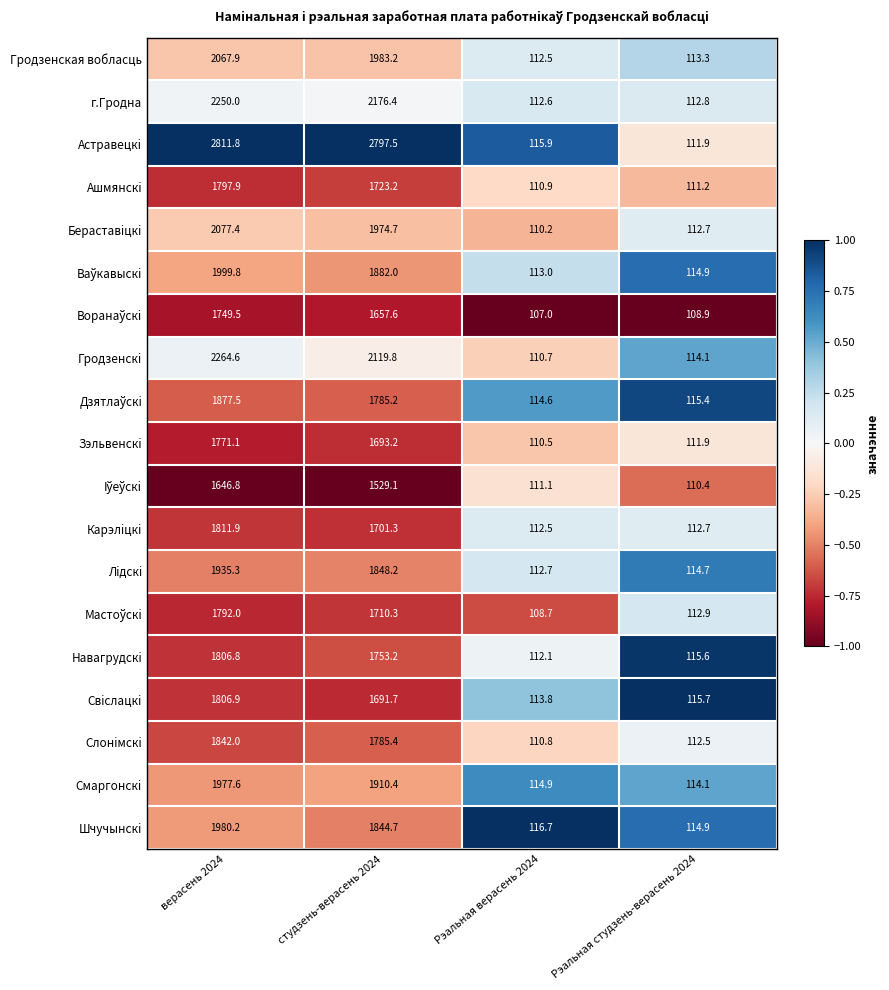

At which label is Гродзенская вобласць closest to 1090?

студзень-верасень 2024